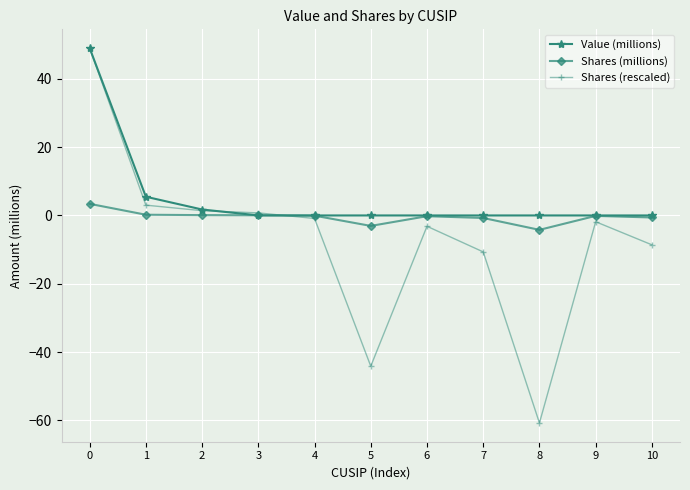

List the series in order of their overall mean, highest first.

Value (millions), Shares (millions), Shares (rescaled)